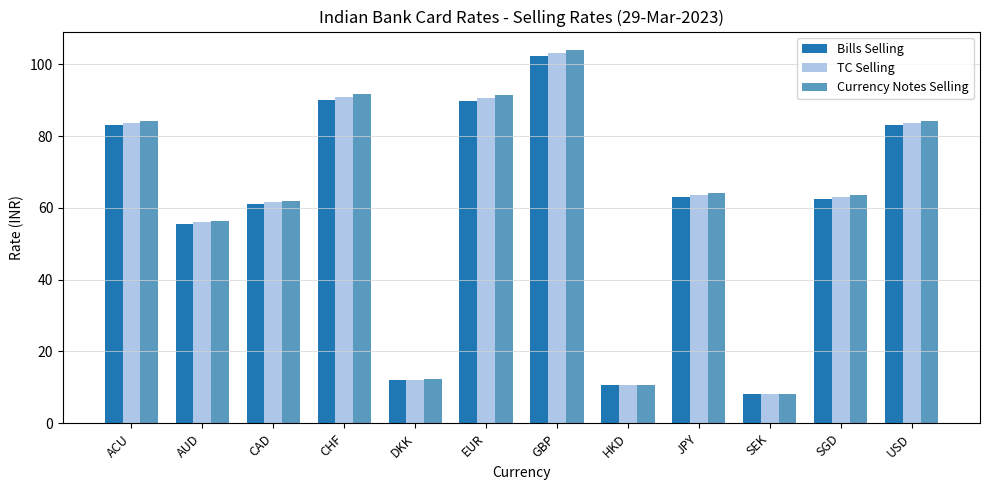

How many categories are shown in the chart?

12